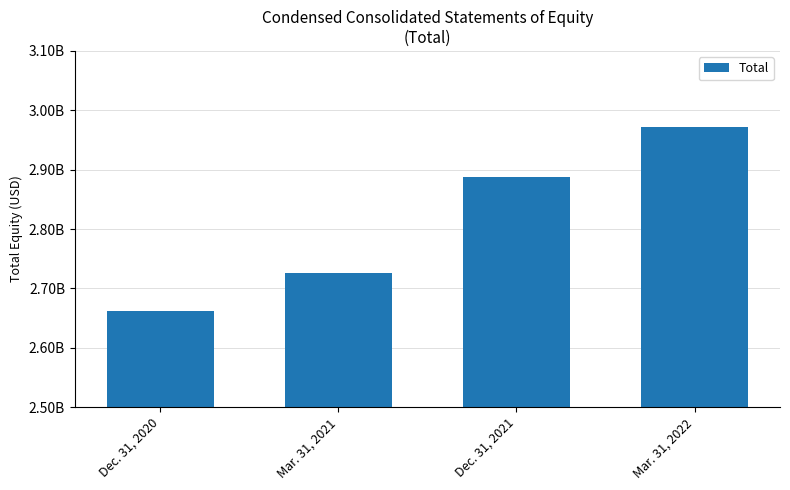

Reading right to left, what are all the values shown in this chart?

Mar. 31, 2022=2971022000	Dec. 31, 2021=2887123000	Mar. 31, 2021=2725302000	Dec. 31, 2020=2662647000